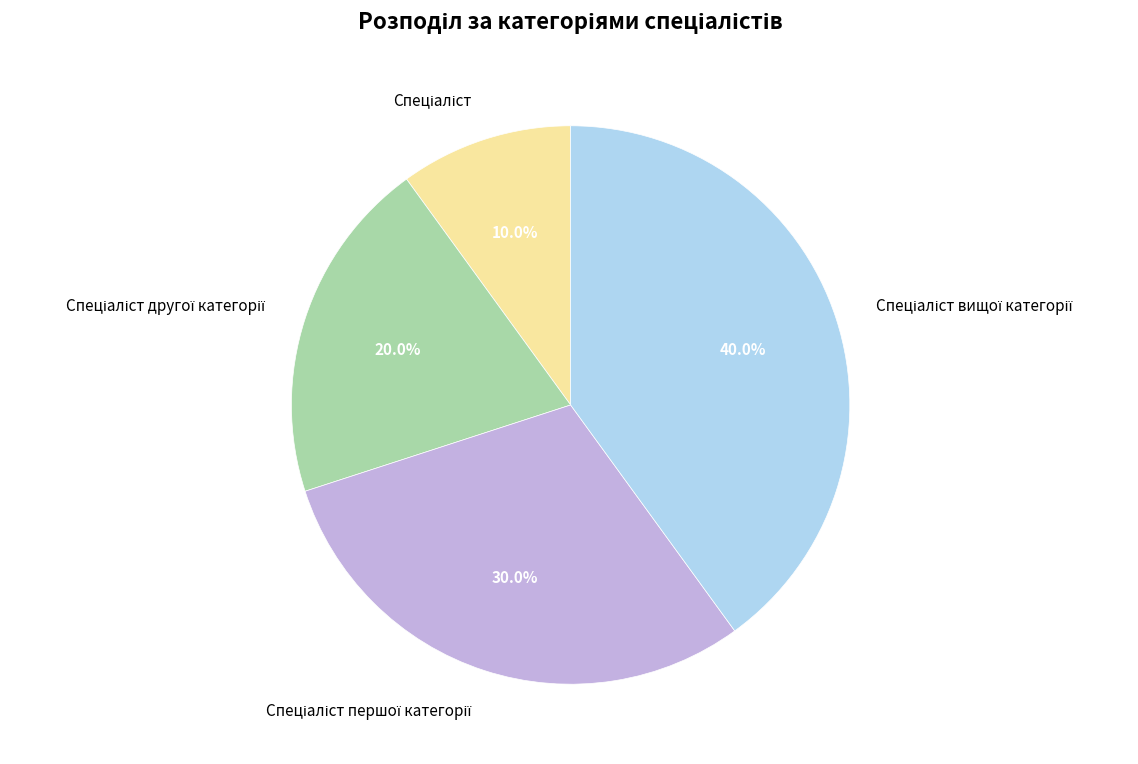

Does any single category account for the majority?

No